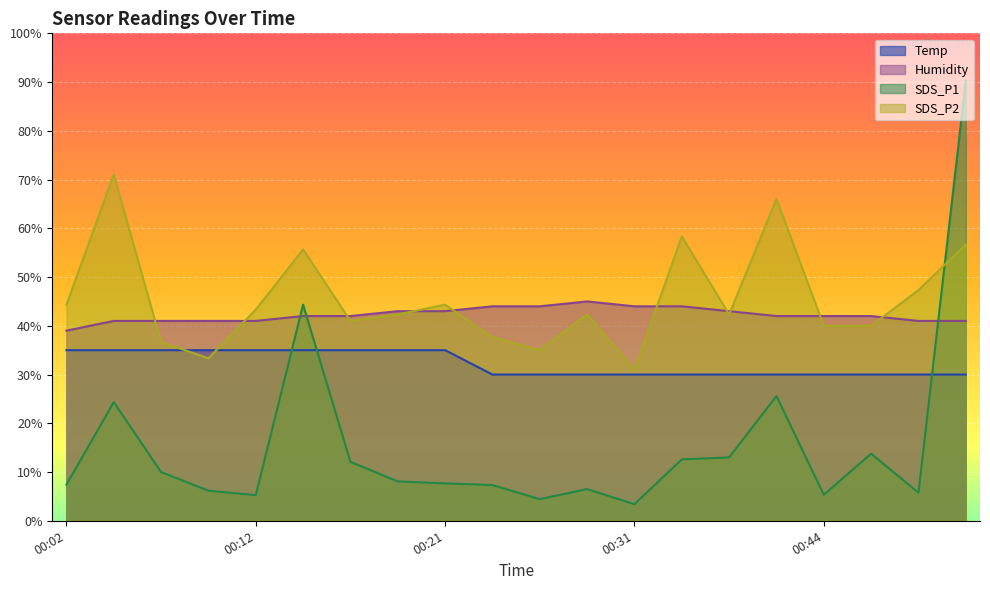

Where does the SDS_P2 series first go above 42?

00:02